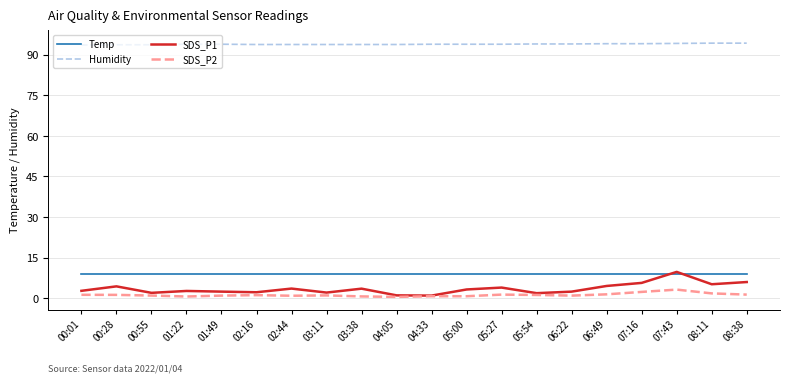

After their last crossing, which series has the higher values: Temp or SDS_P1?

Temp